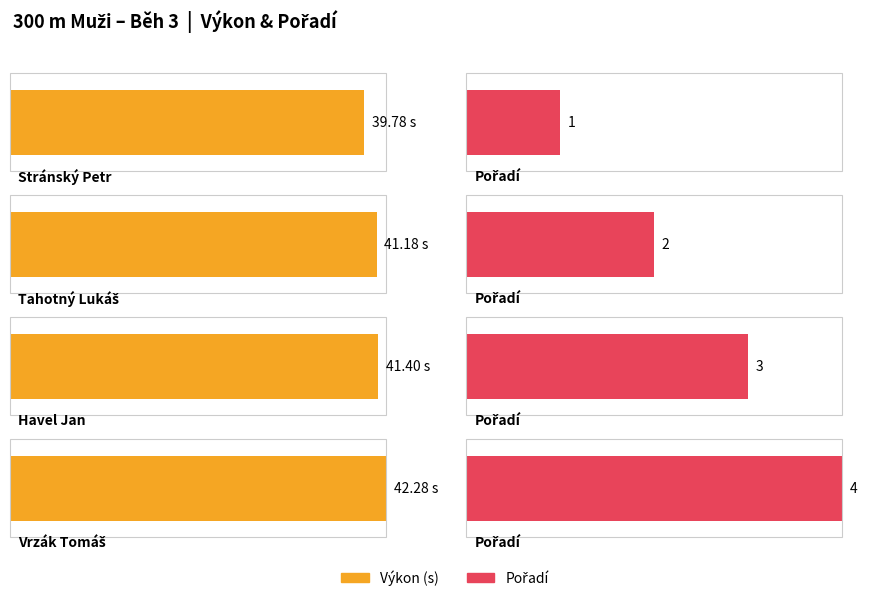

Which label corresponds to the largest value in the chart?

Vrzák Tomáš